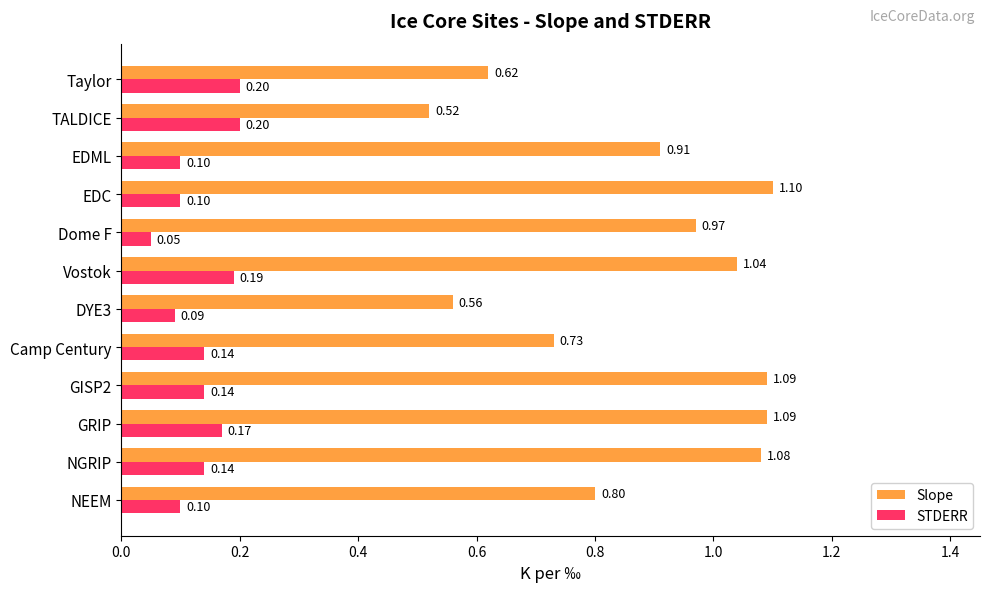

Which category has the highest value in the Slope series?

EDC